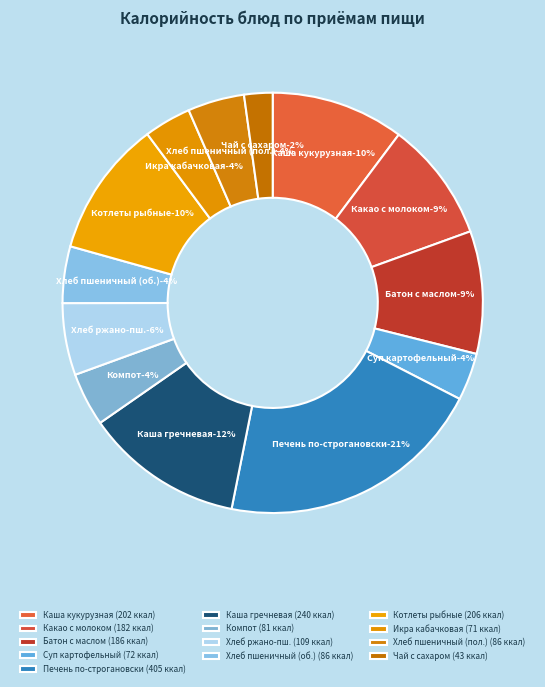

To the nearest percent, what portion does Хлеб пшеничный (обед) represent?

4%